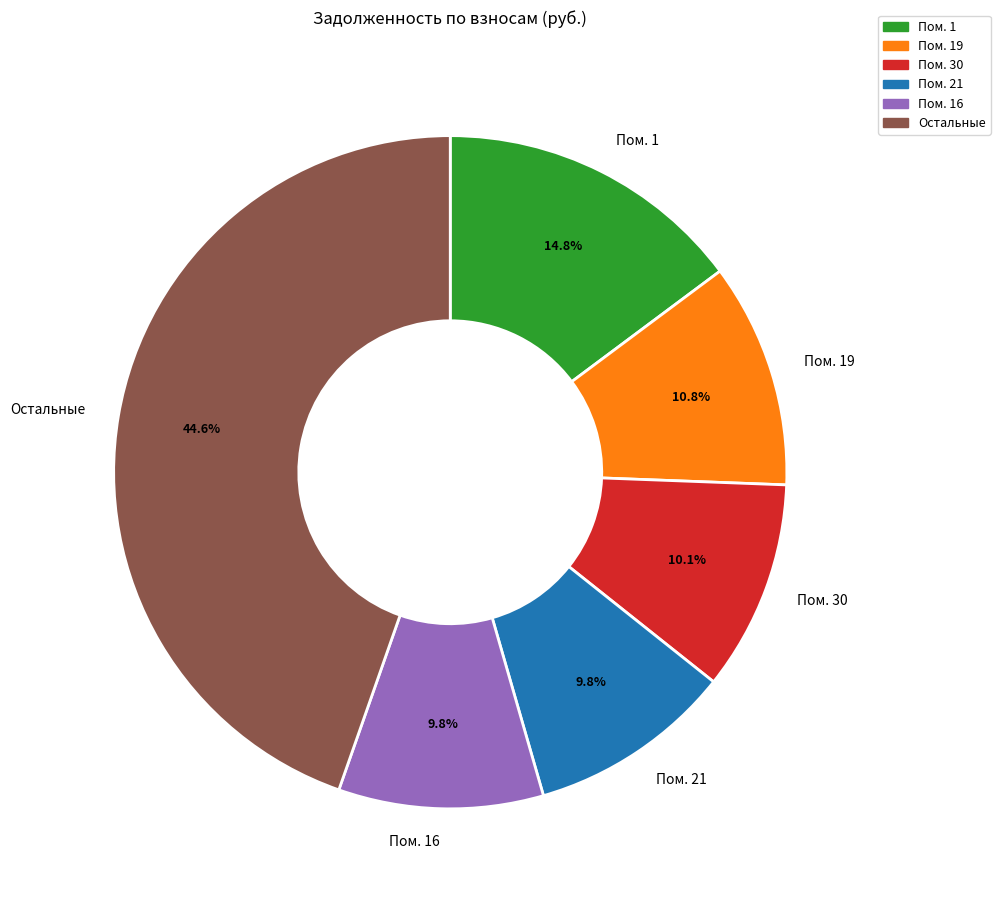

What portion of the pie excludes Пом. 21?

90.2%